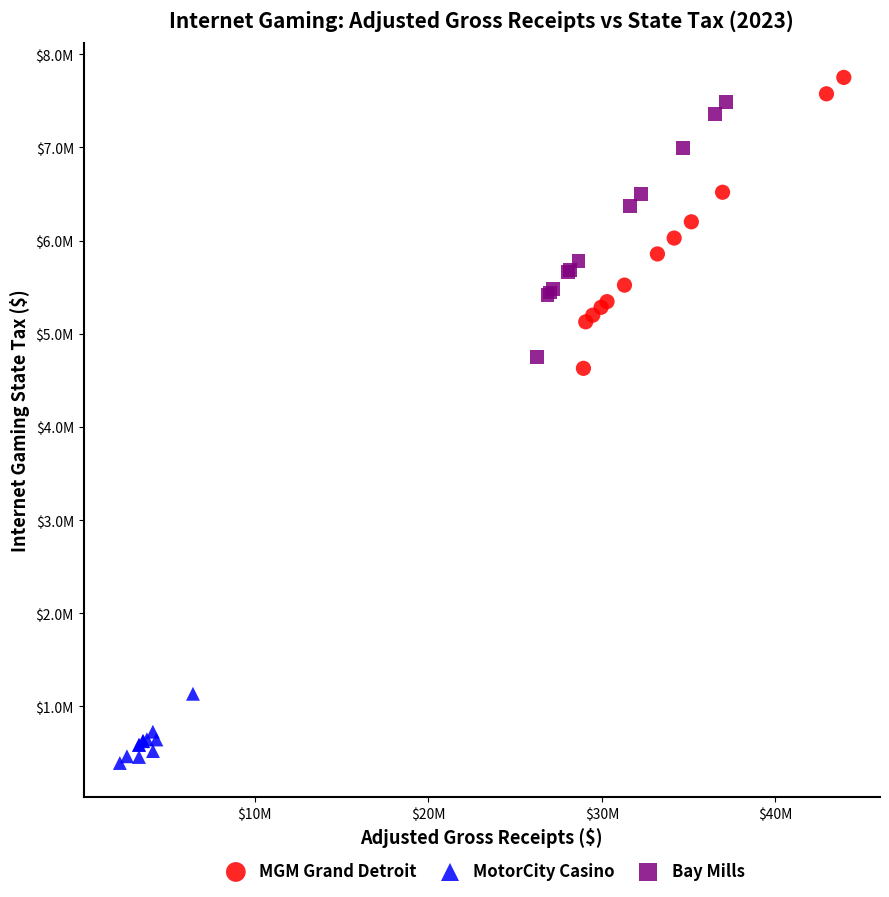

What are all the series names shown in the legend?

MGM Grand Detroit, MotorCity Casino, Bay Mills